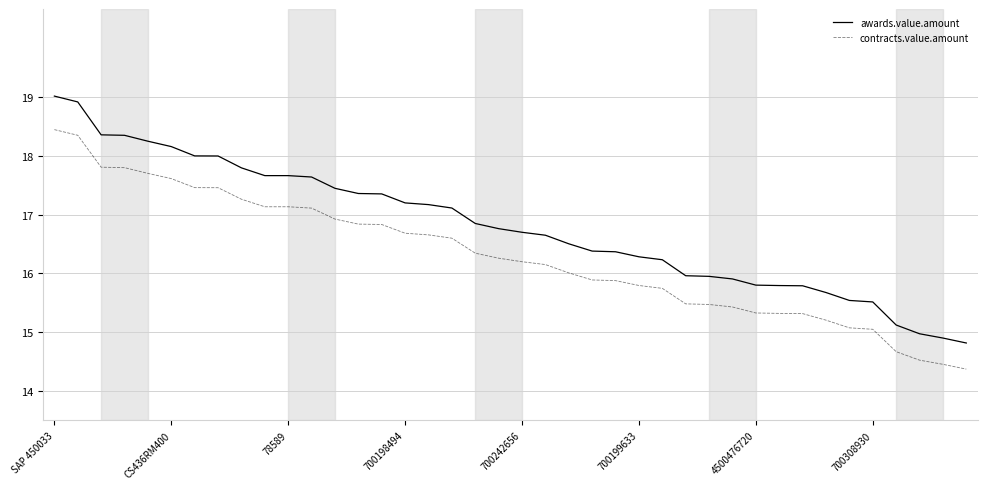

True or false: awards.value.amount and contracts.value.amount cross at least once.

False